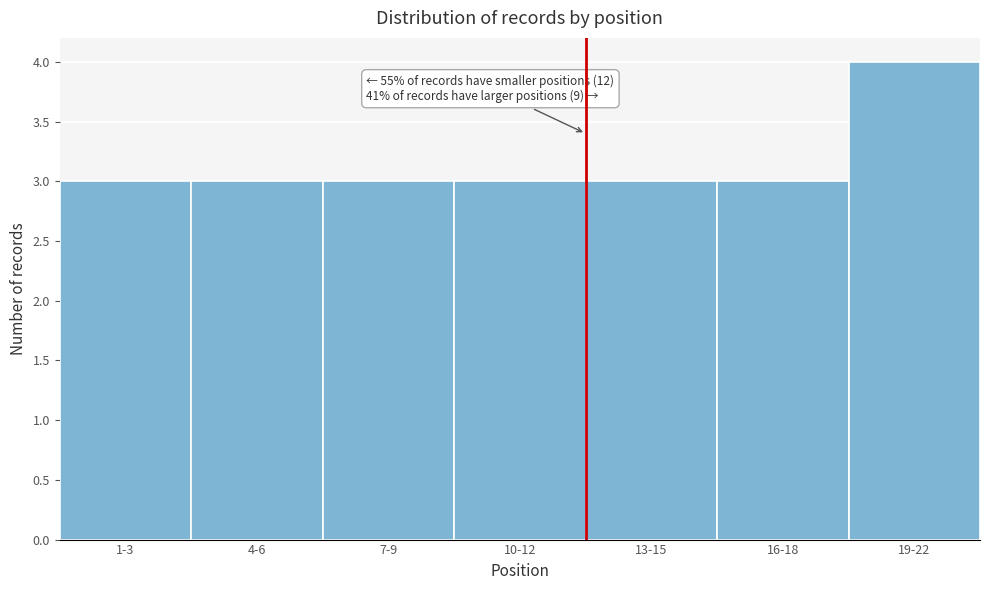

Reading left to right, what are all the values shown in this chart?

1-3=3	4-6=3	7-9=3	10-12=3	13-15=3	16-18=3	19-22=4